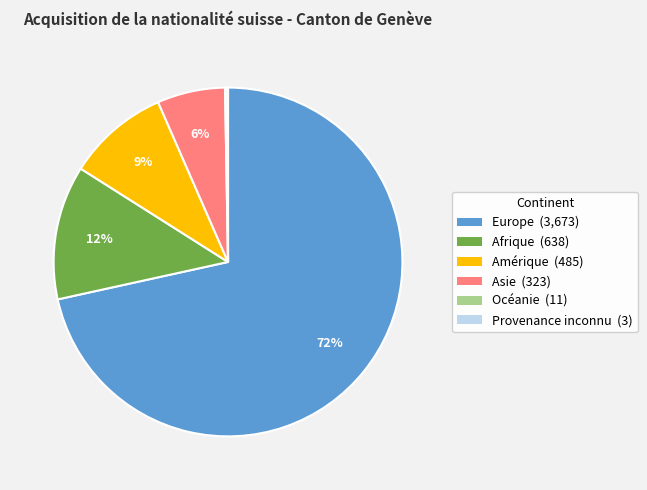

Which slice is the largest?

Europe